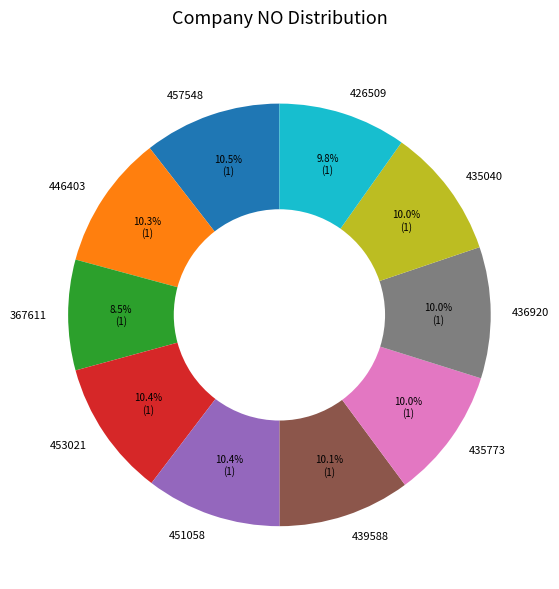

Combined, do 439588 and 435040 account for over 50%?

No